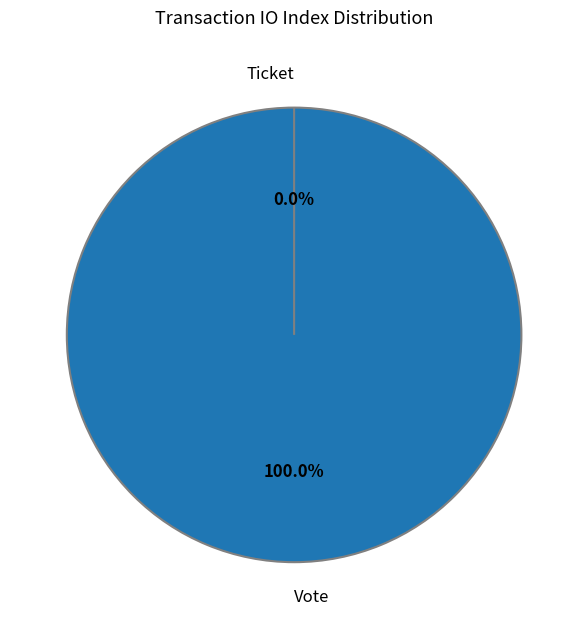

Rank the categories by value from highest to lowest.

Vote, Ticket